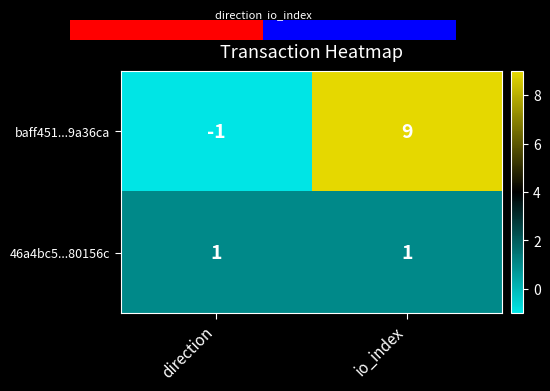

Is it true that baff451...9a36ca equals -2 at direction?

False